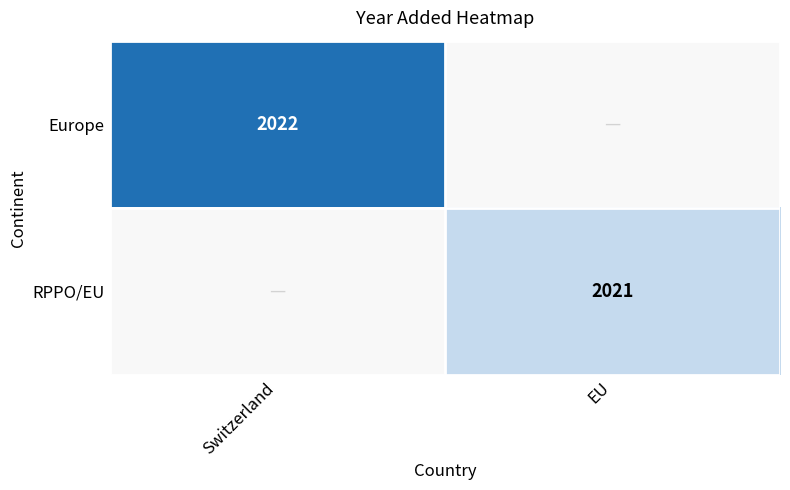

At which category does the chart reach its minimum across all series?

EU